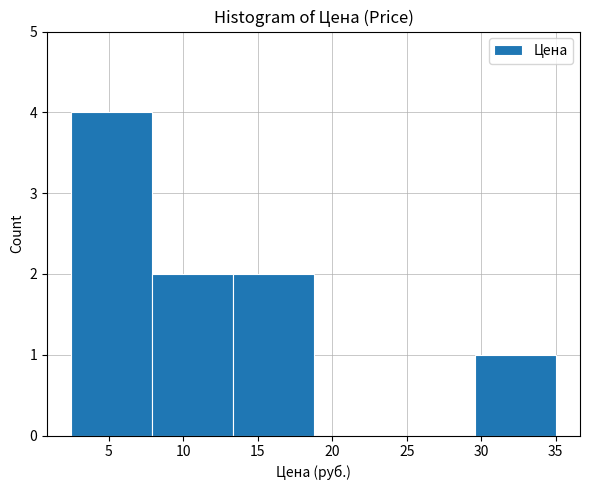

Over which range of the x-axis is the bar tallest?

2.5 to 8.0